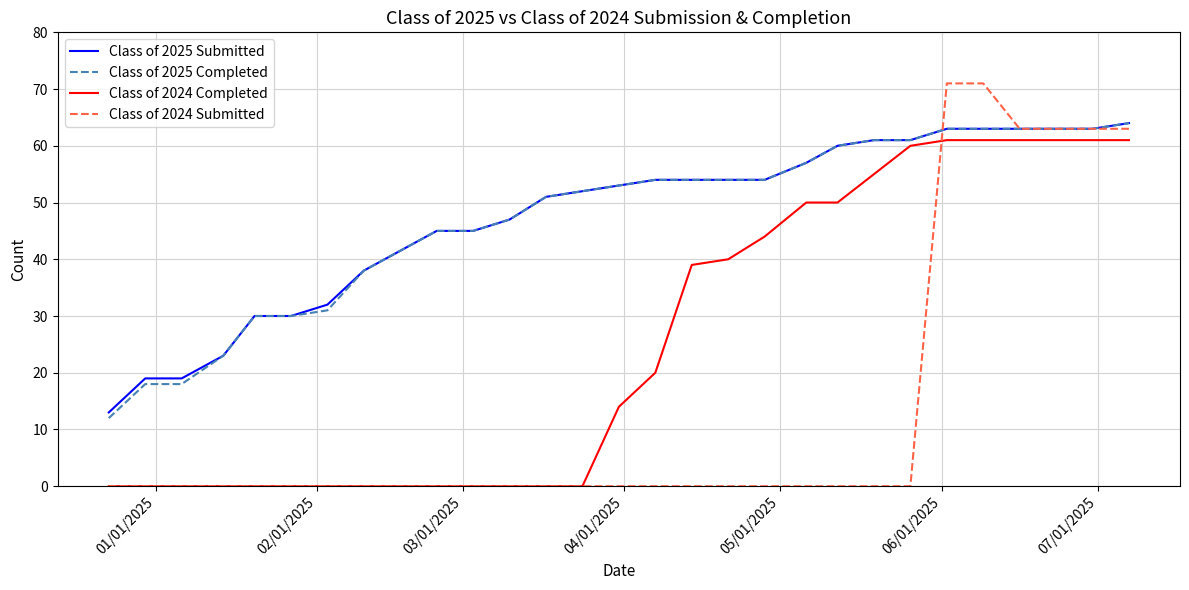

What is the average value of the Class of 2025 Completed series?

47